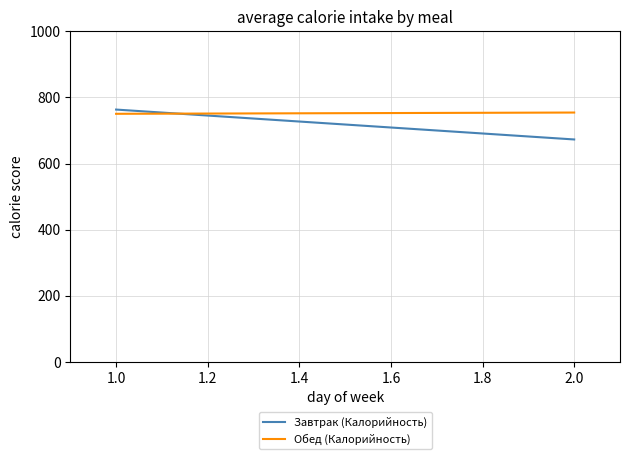

How many data points in Завтрак (Калорийность) are less than 763?

1